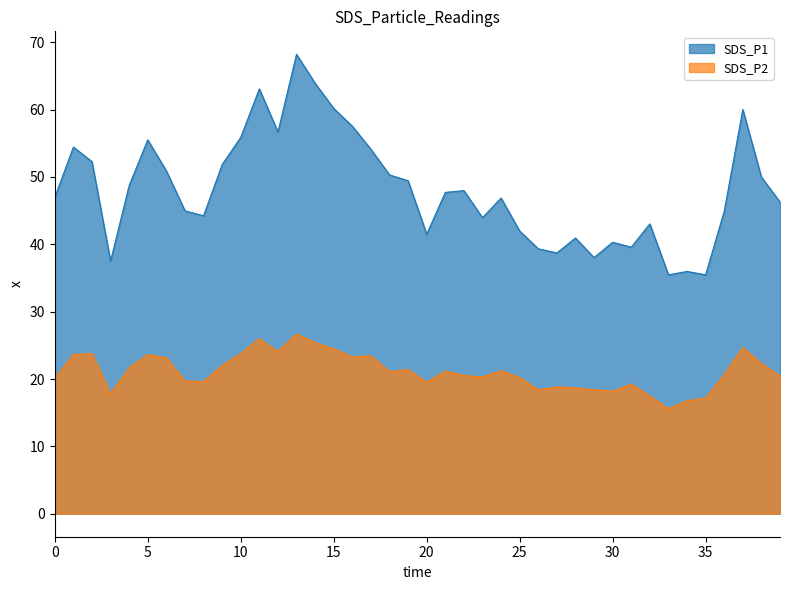

Which series has the widest spread of values?

SDS_P1